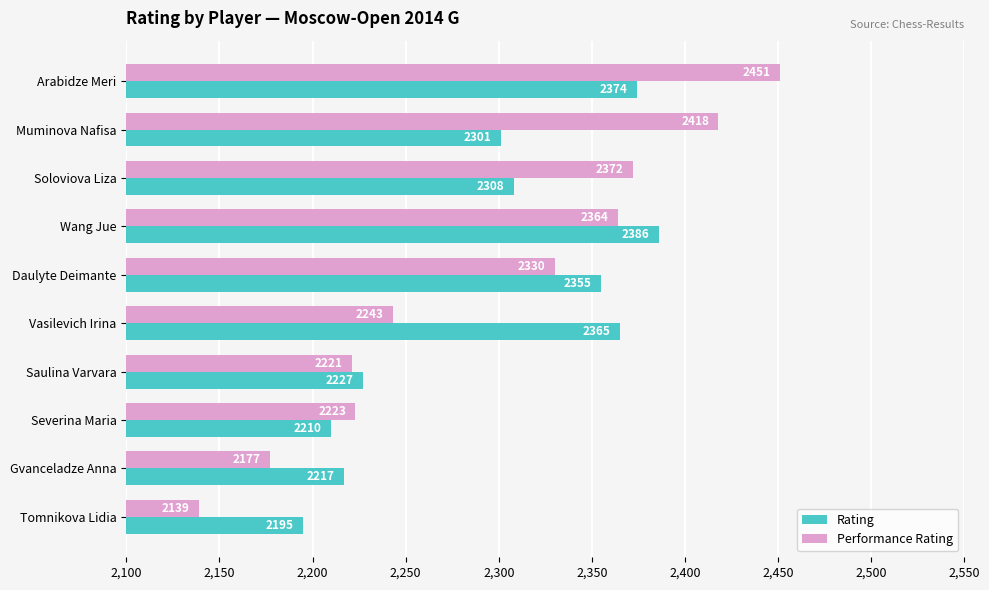

What are all the series names shown in the legend?

Rating, Performance Rating